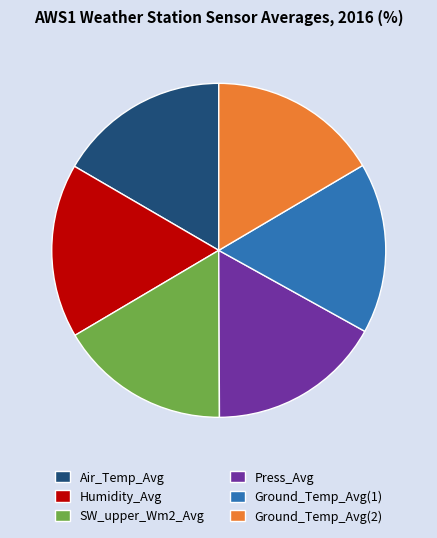

The Ground_Temp_Avg(1) slice represents 22% of the pie. True or false?

False